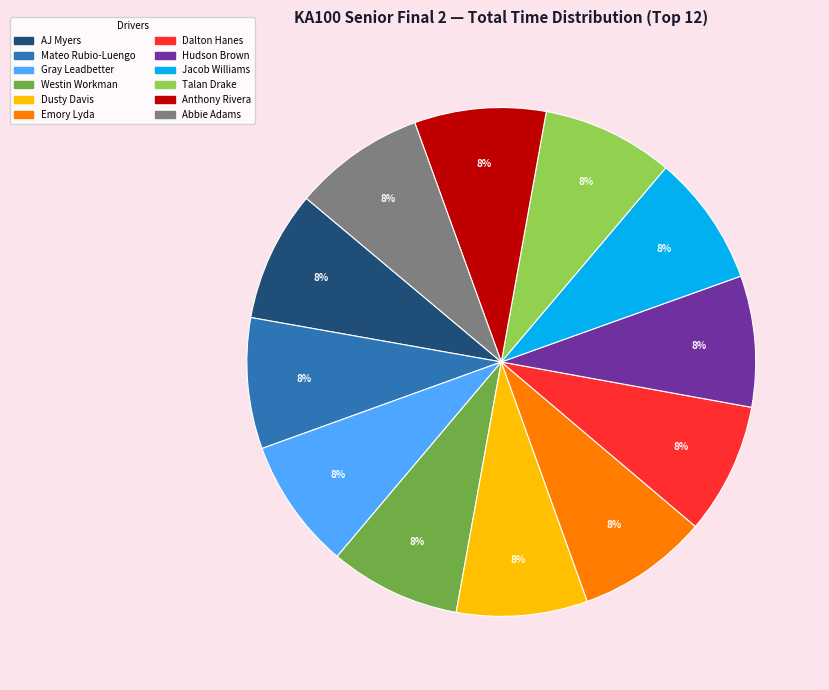

To the nearest percent, what is the average slice percentage?

8%